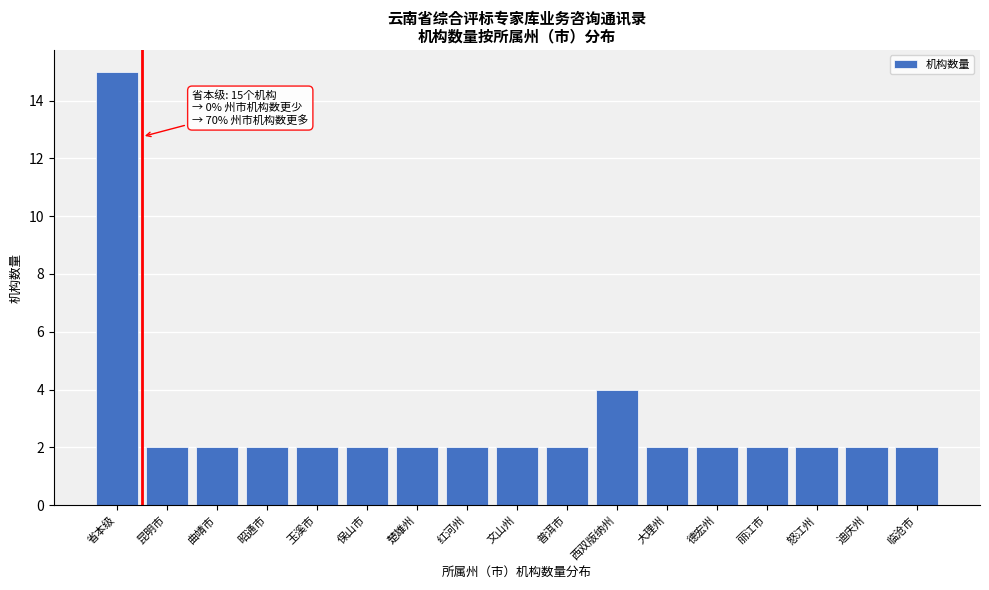

Reading left to right, transcribe all the data shown in this chart.

15	2	2	2	2	2	2	2	2	2	4	2	2	2	2	2	2